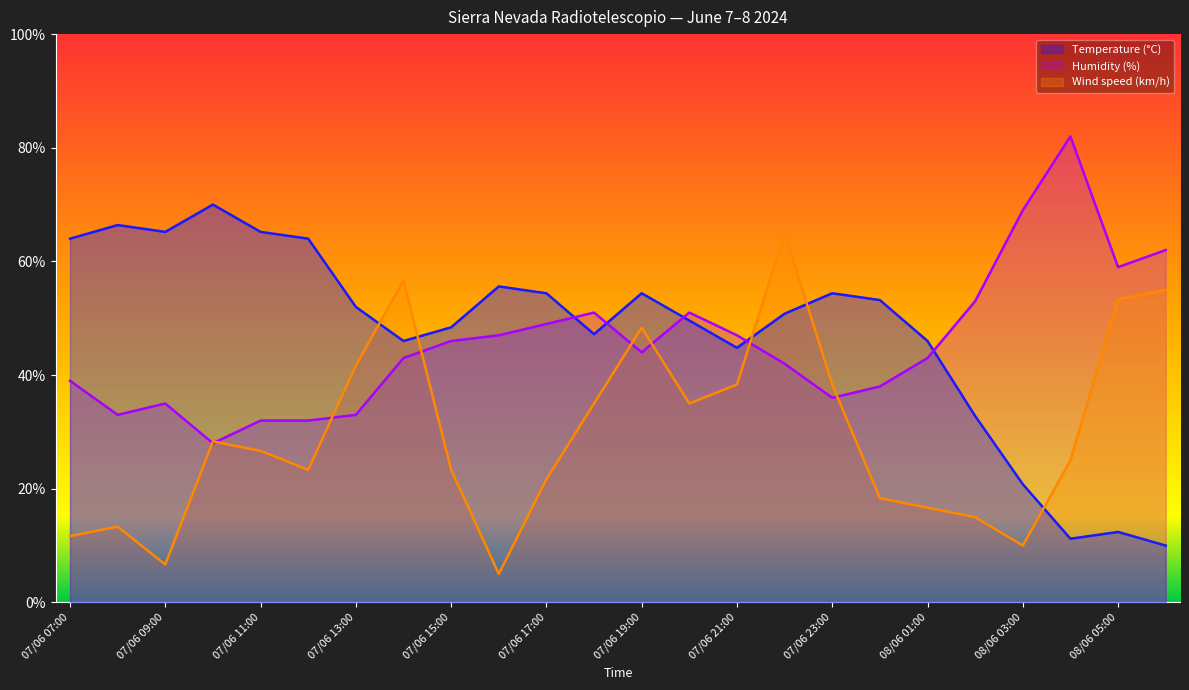

How many intersections are there between Temperature (°C) and Humidity (%)?

5